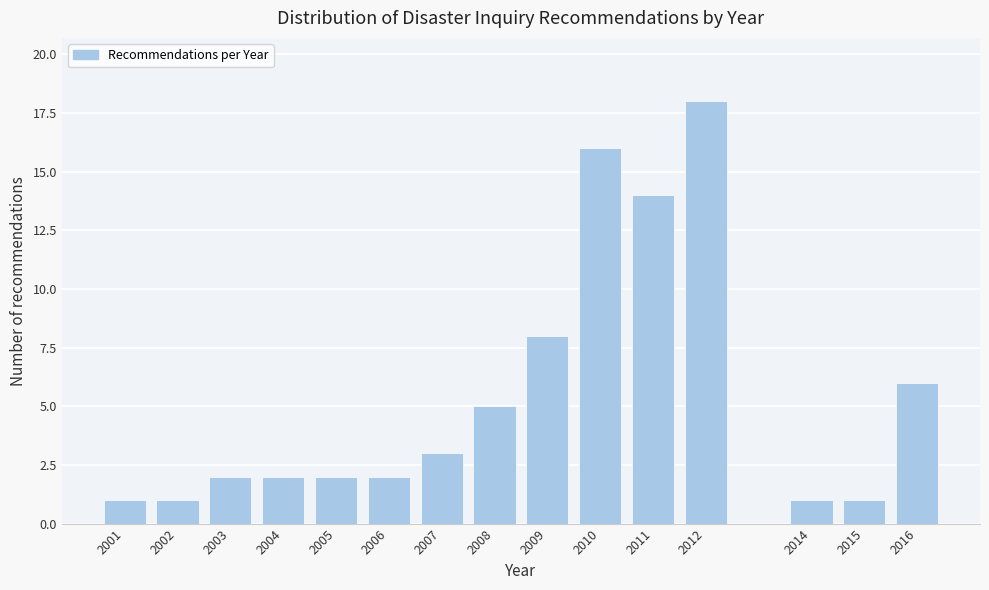

Reading left to right, list all the values displayed in this chart.

1	1	2	2	2	2	3	5	8	16	14	18	1	1	6